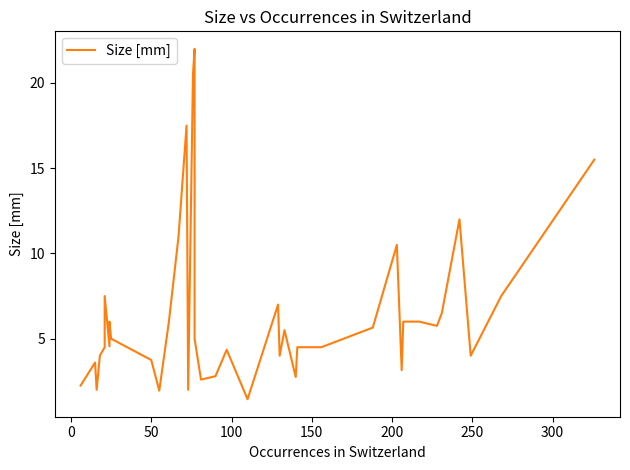

What is the difference between the maximum and minimum values?

20.6